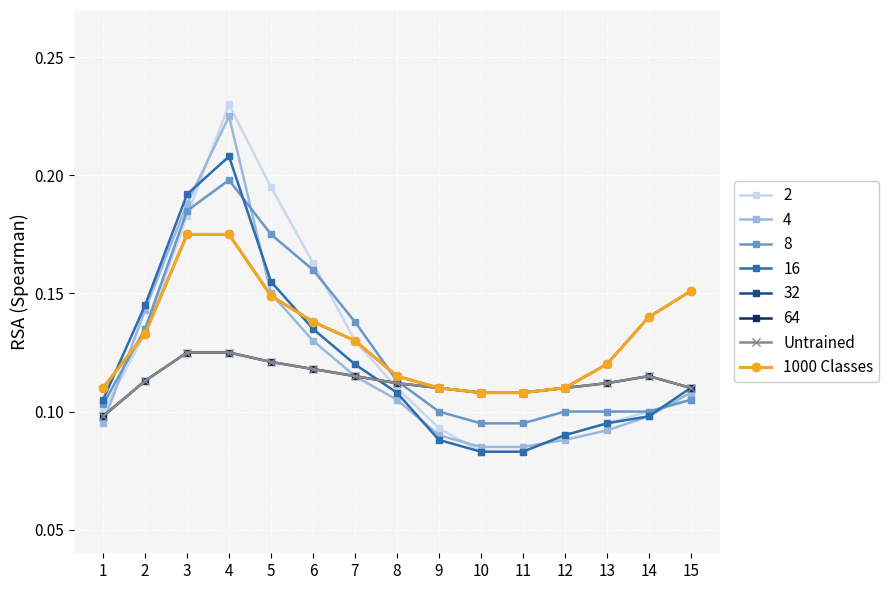

Is this an area chart (filled region under the line)?

No